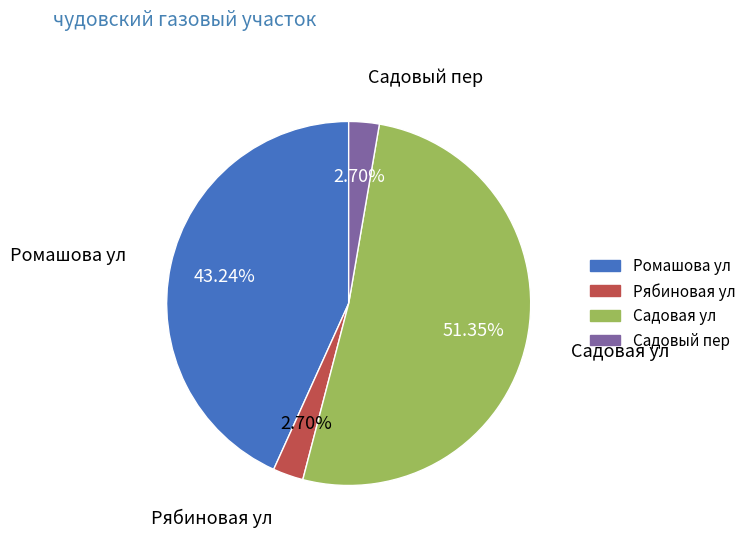

What is the ratio of the value at Садовая ул to the value at Садовый пер?

19.0